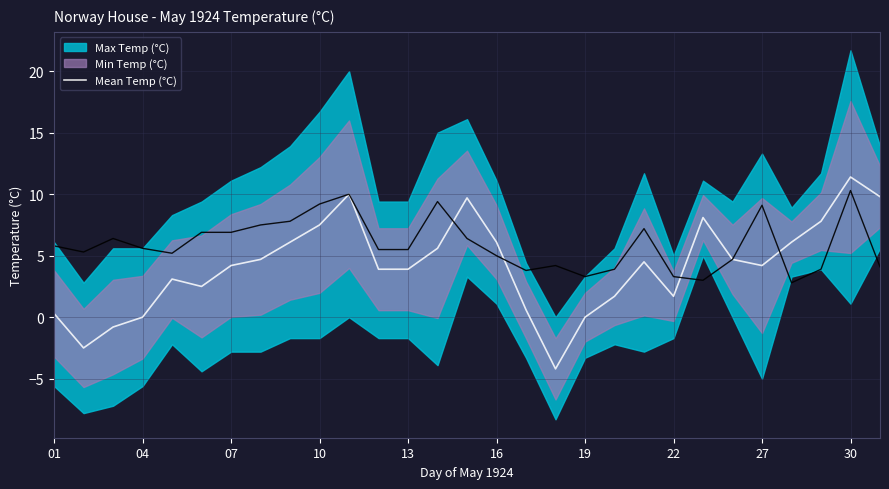

What is the minimum value for Mean Temp (°C)?

-4.2